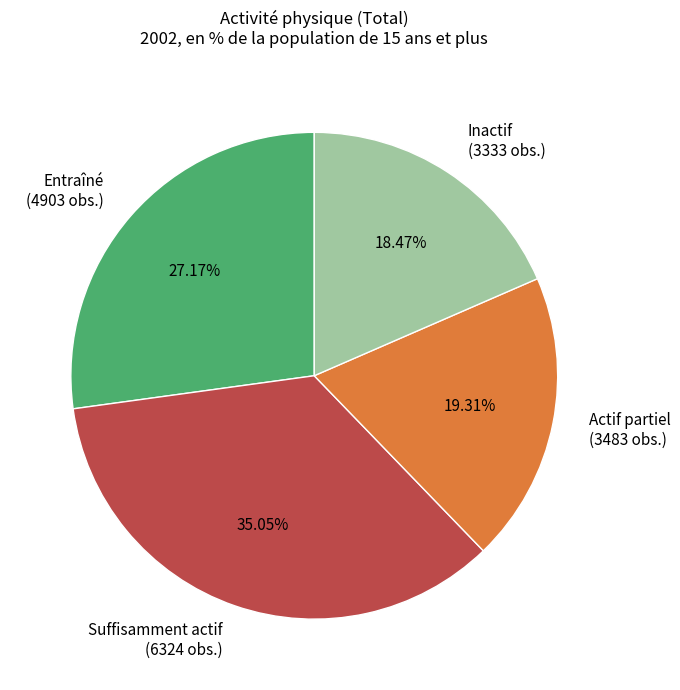

Between Suffisamment actif (6324 obs.) and Entraîné (4903 obs.), which is larger?

Suffisamment actif (6324 obs.)